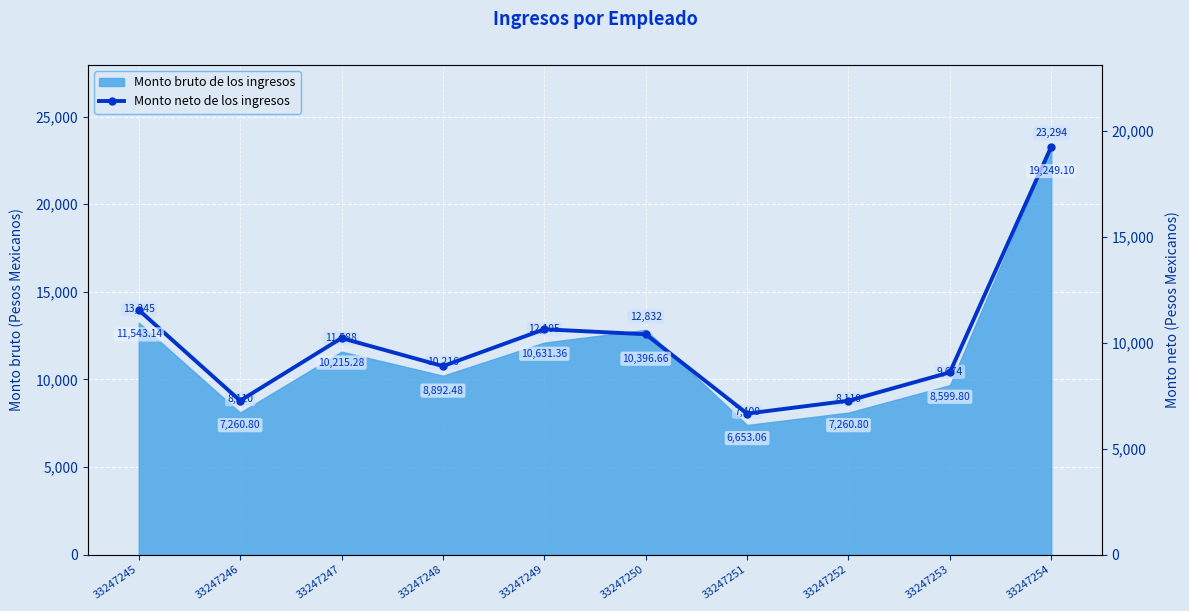

What is the difference between the maximum and minimum values?

12596.0